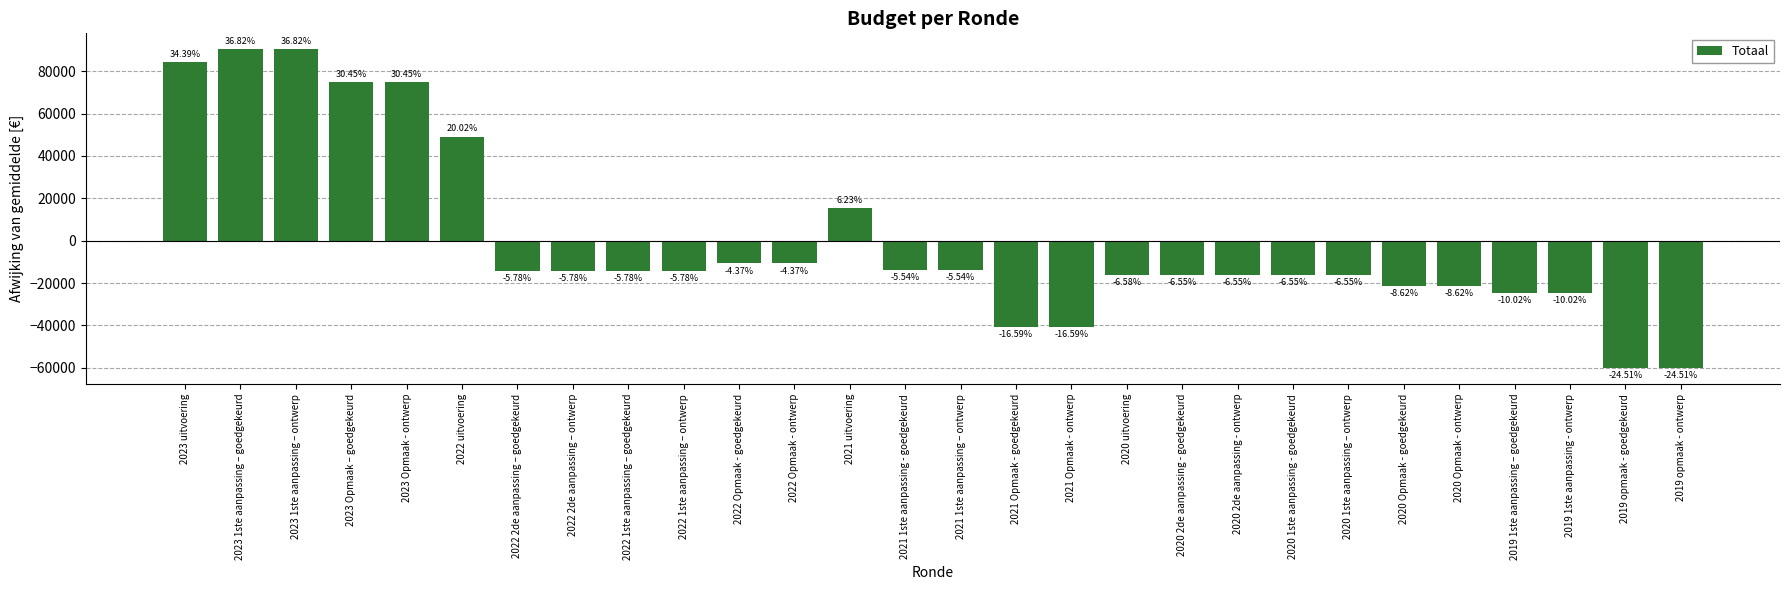

Where is the data nearest to the value 15108?

2021 uitvoering